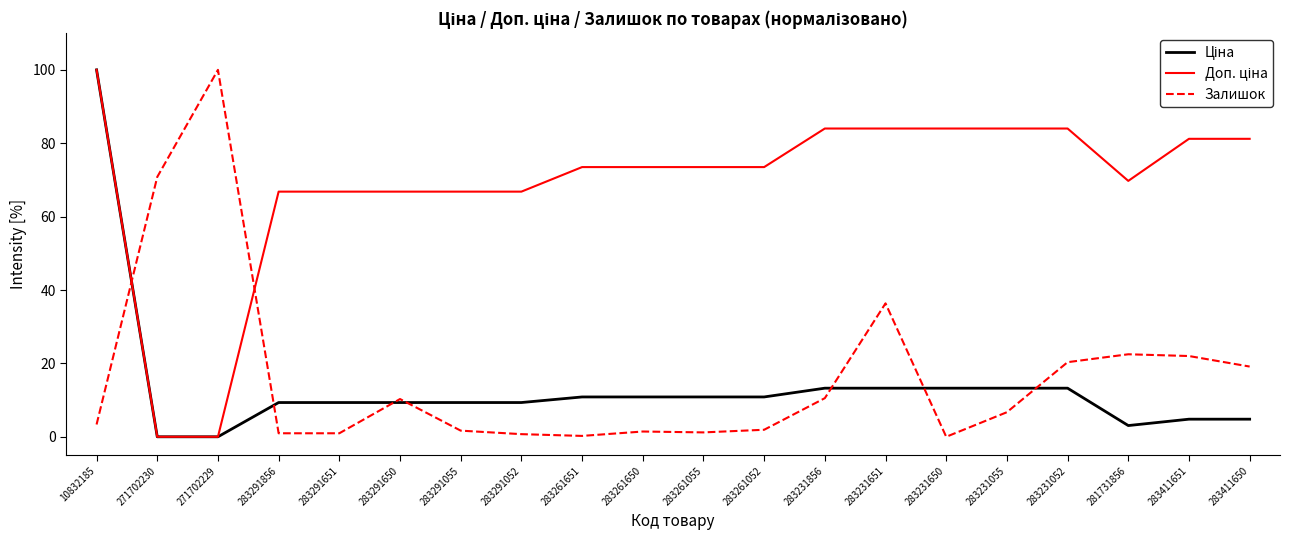

What position from the left is 283231651?

14